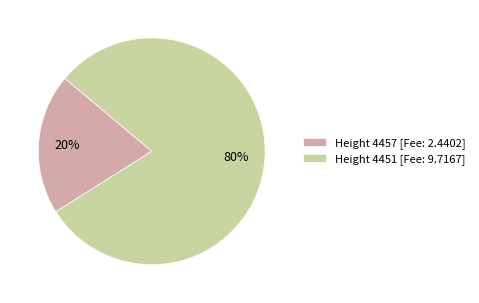

What percentage is the Height 4457 [Fee: 2.4402] slice, to the nearest percent?

20%